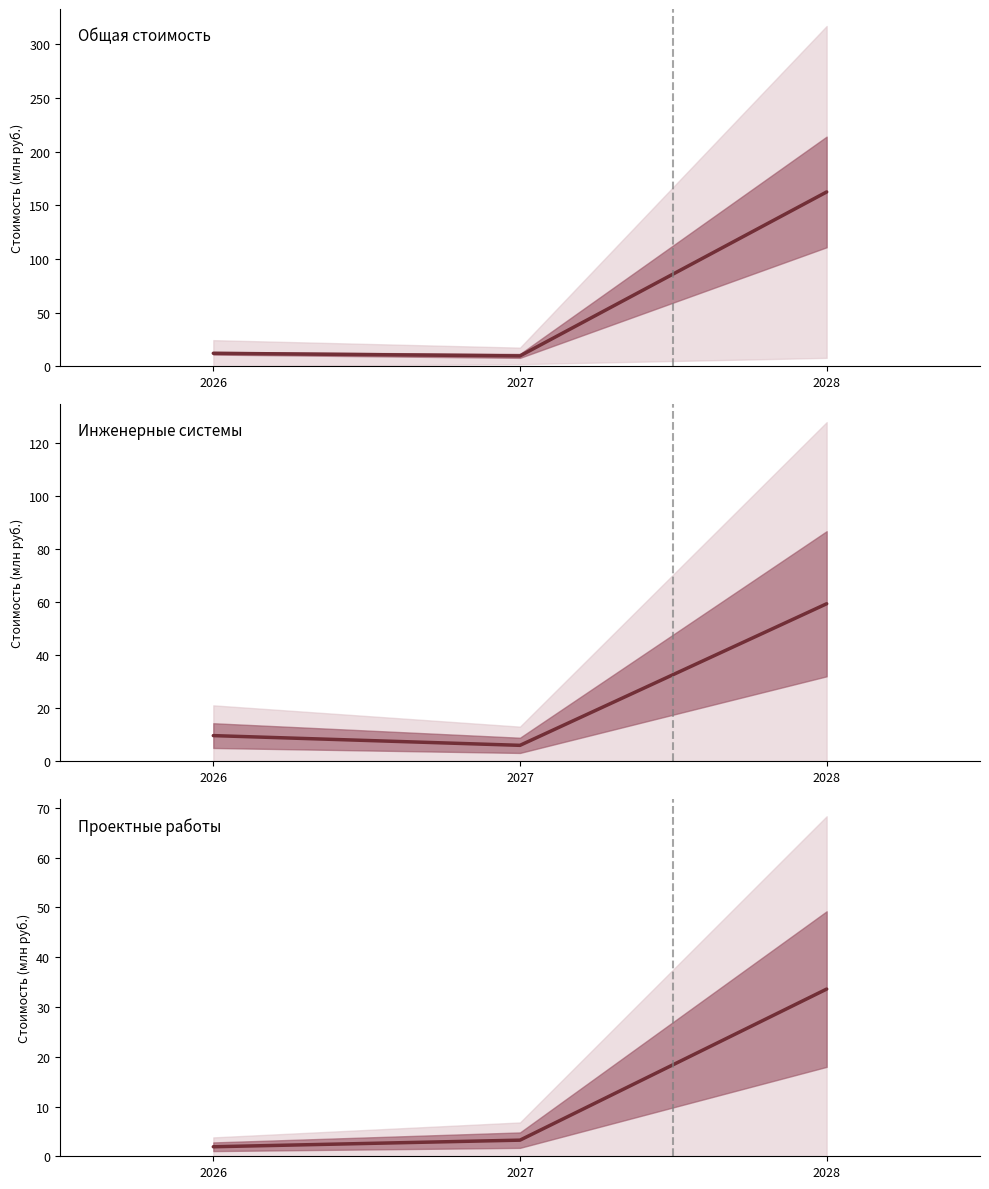

Which series has the largest total across all categories?

Стоимость капитального ремонта ВСЕГО